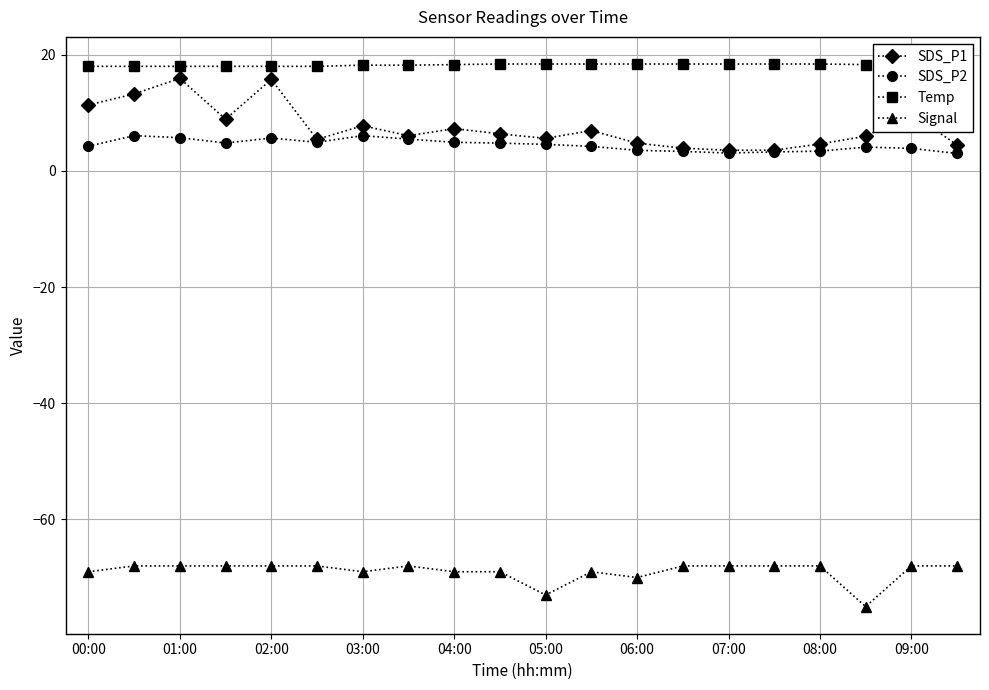

True or false: SDS_P2 has more than 1 interior local peaks.

True